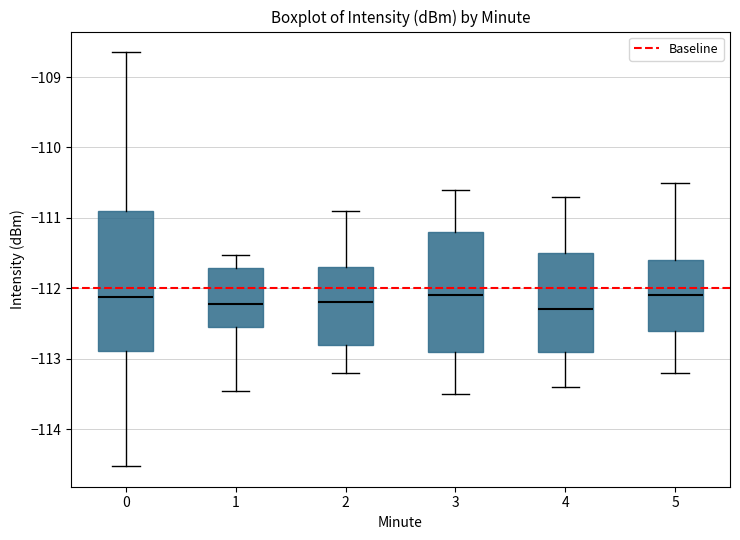

Reading left to right, read every box against the y-axis: the position of its median line, the range the box covers, and the ends of its whiskers. The values are not printed on the chart, so give them approximately, as read against the axis.

0: median -112.1, box -112.9 to -110.9, whiskers -114.5 to -108.6
1: median -112.2, box -112.6 to -111.7, whiskers -113.5 to -111.5
2: median -112.2, box -112.8 to -111.7, whiskers -113.2 to -110.9
3: median -112.1, box -112.9 to -111.2, whiskers -113.5 to -110.6
4: median -112.3, box -112.9 to -111.5, whiskers -113.4 to -110.7
5: median -112.1, box -112.6 to -111.6, whiskers -113.2 to -110.5